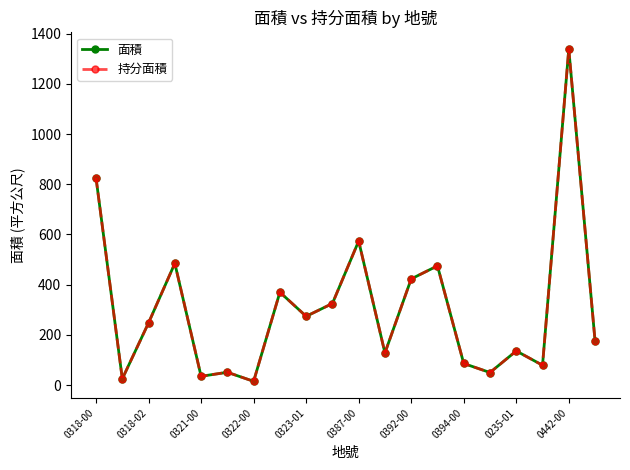

Does the chart have visible grid lines?

No